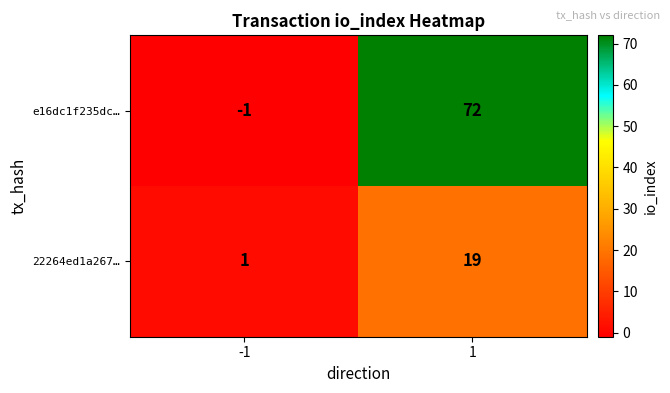

How many distinct data groups are displayed?

2